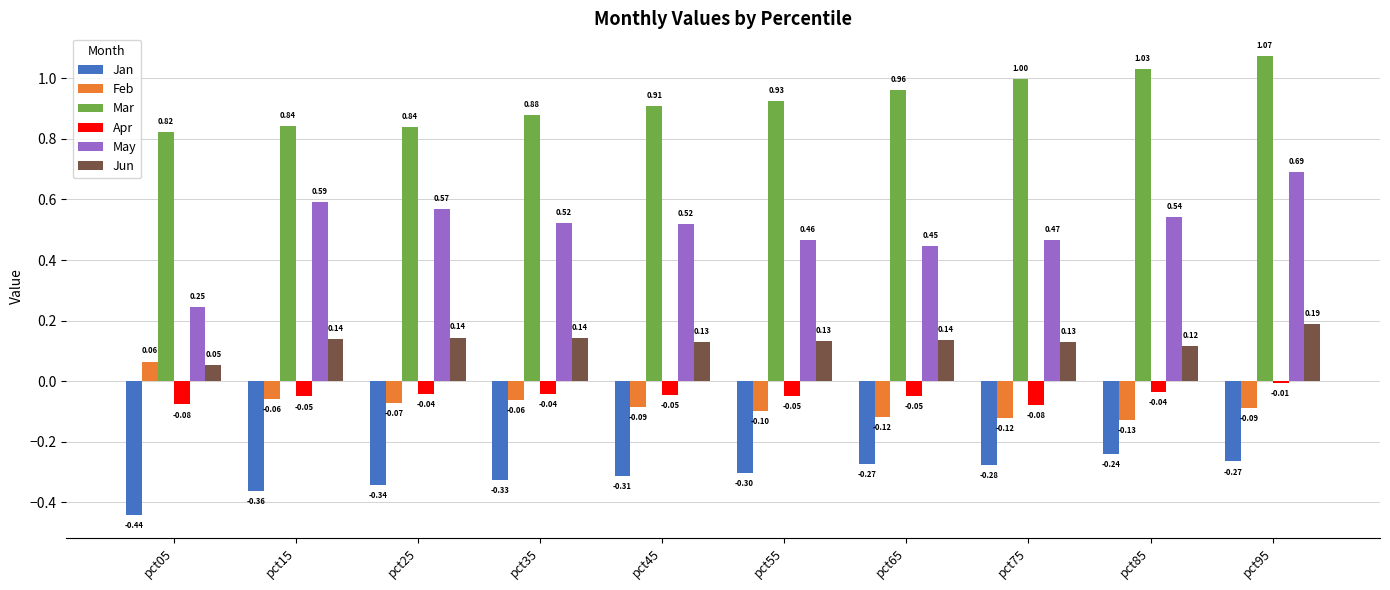

What is the sum of the Jun values at pct15 and pct75?

0.3